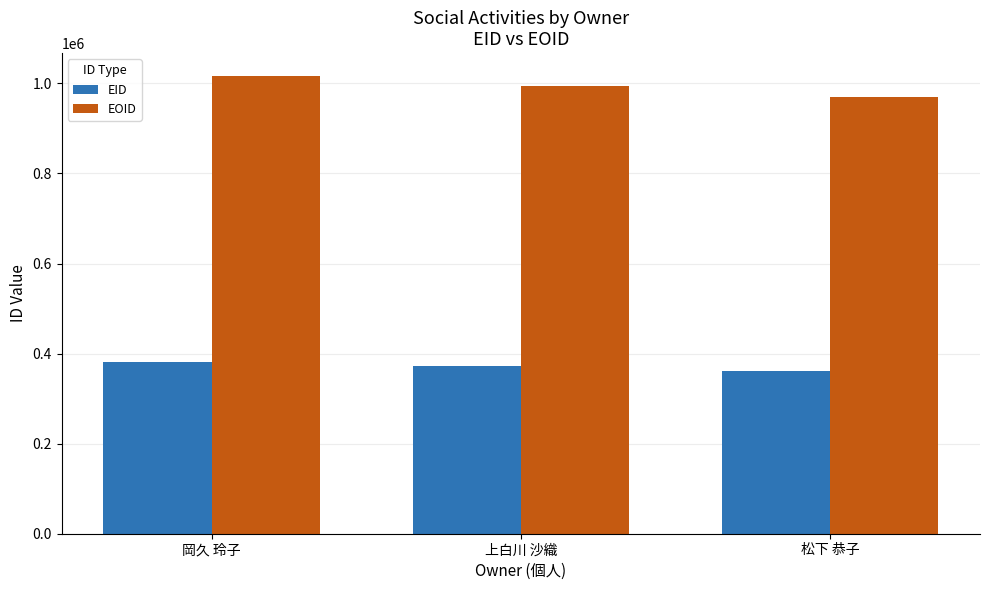

What value does the EID series have at 松下 恭子?

362223